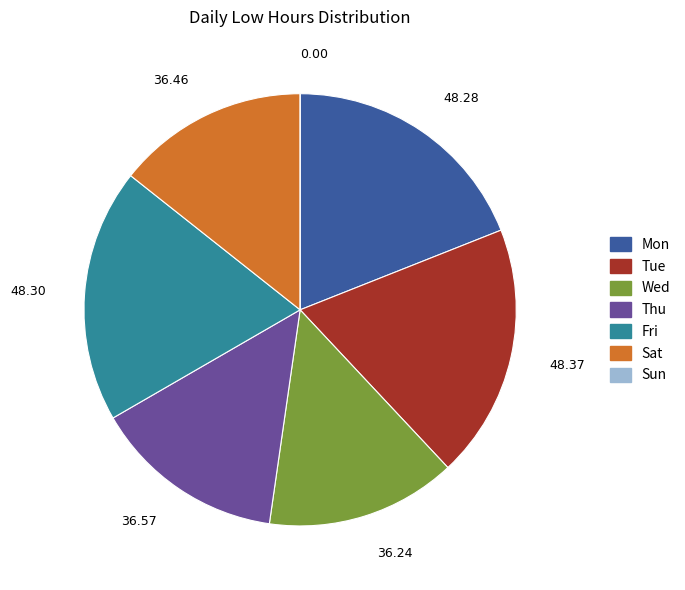

Is there a majority slice in this chart?

No